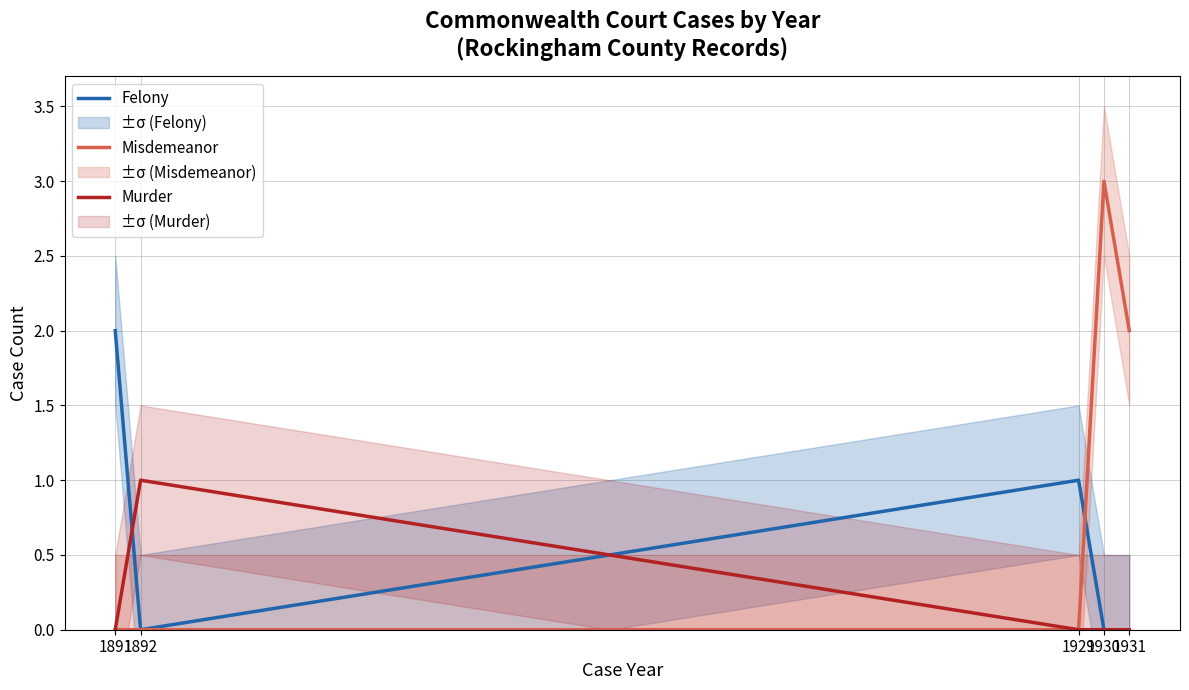

True or false: Murder and Felony intersect in this chart.

True